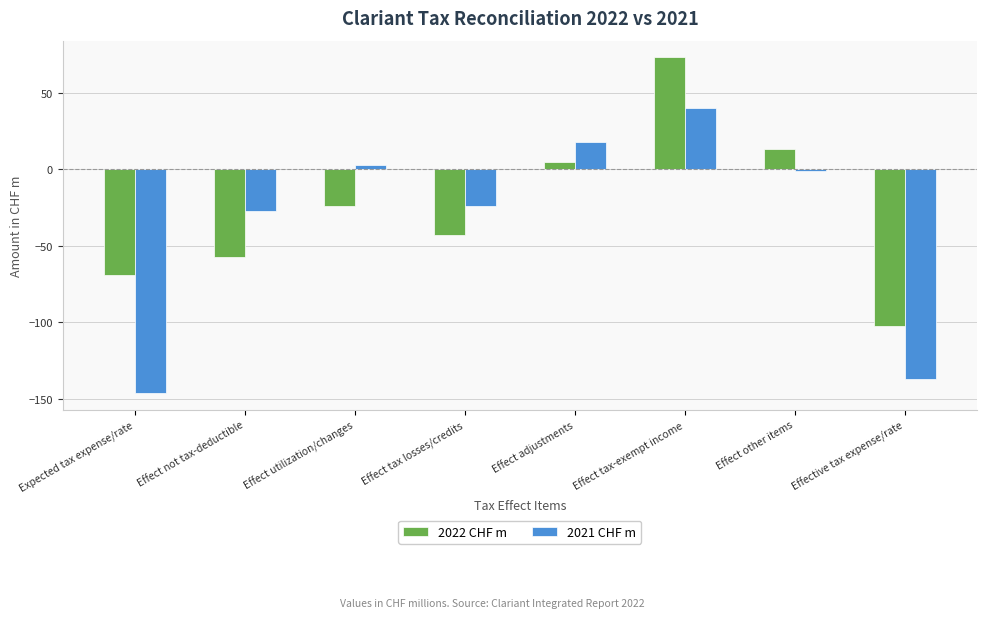

Which series has the largest range (max minus min)?

2021 CHF m